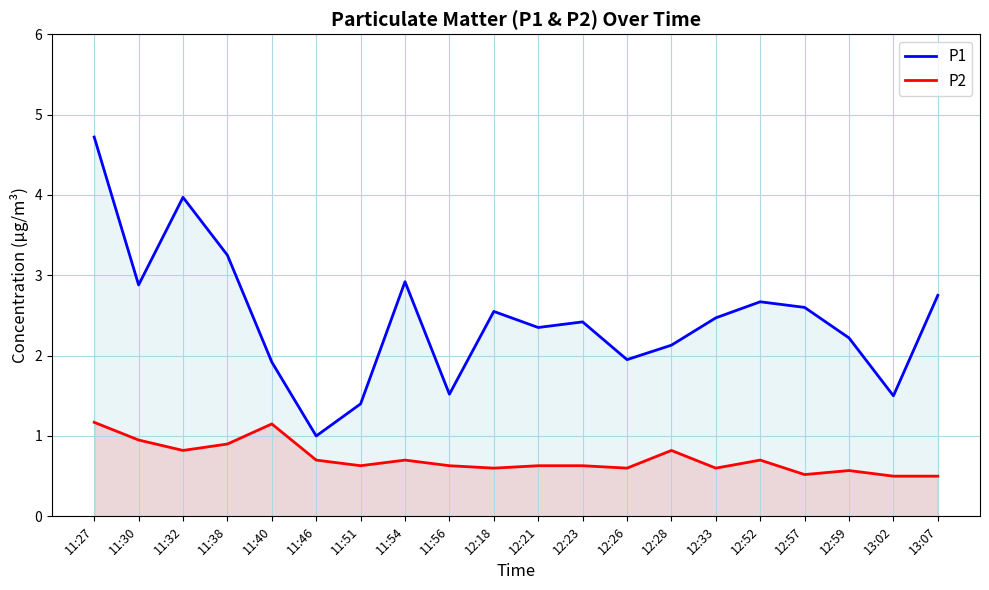

Rank the series by their average value, from lowest to highest.

P2, P1